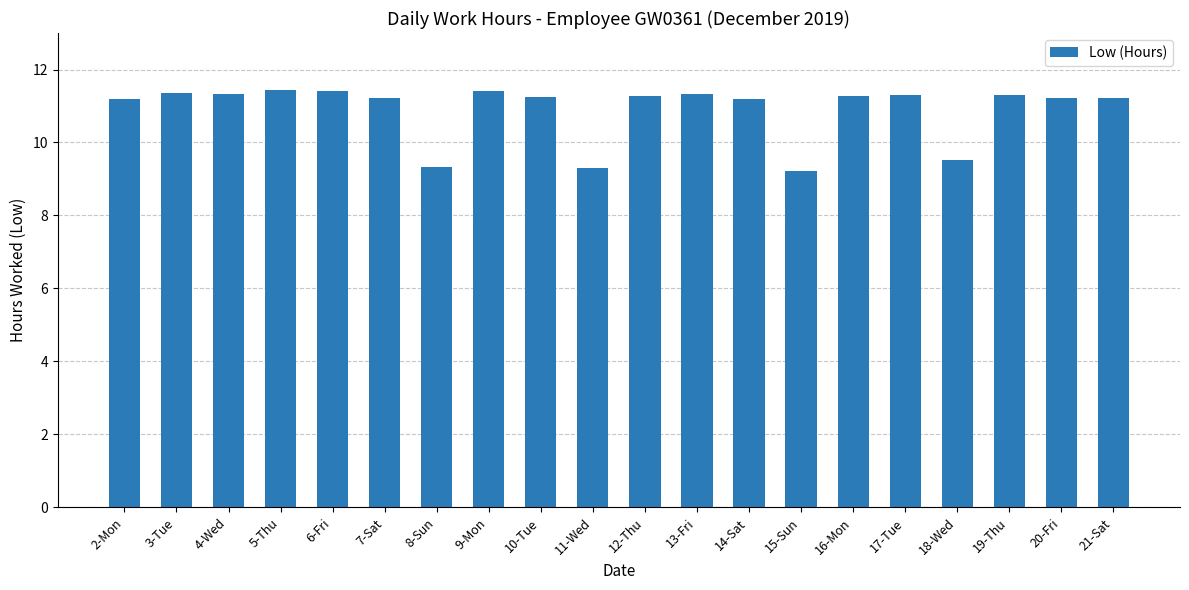

What is the minimum value shown in the chart?

9.2